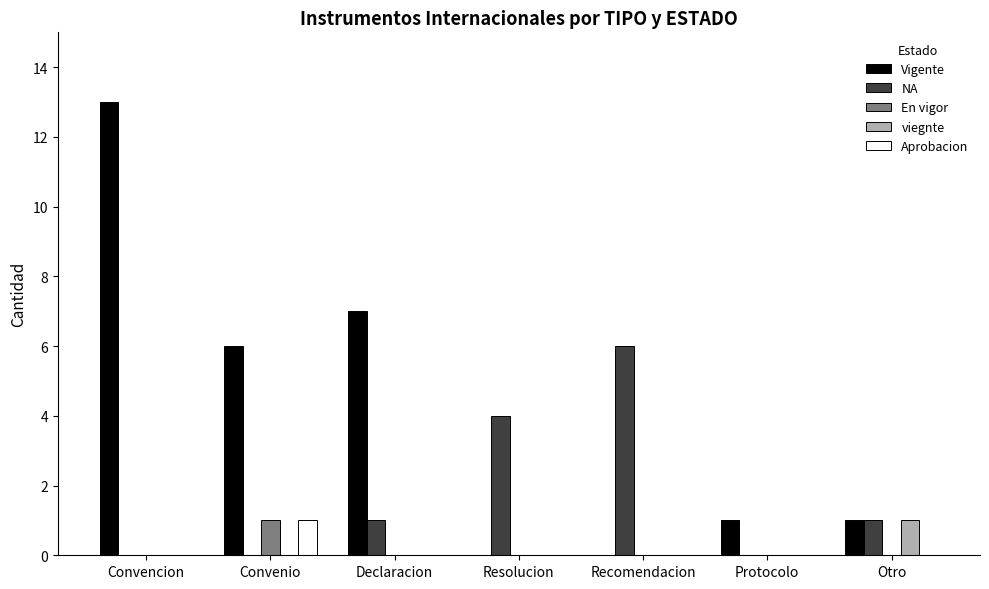

At which label does Vigente first exceed 1?

Convencion